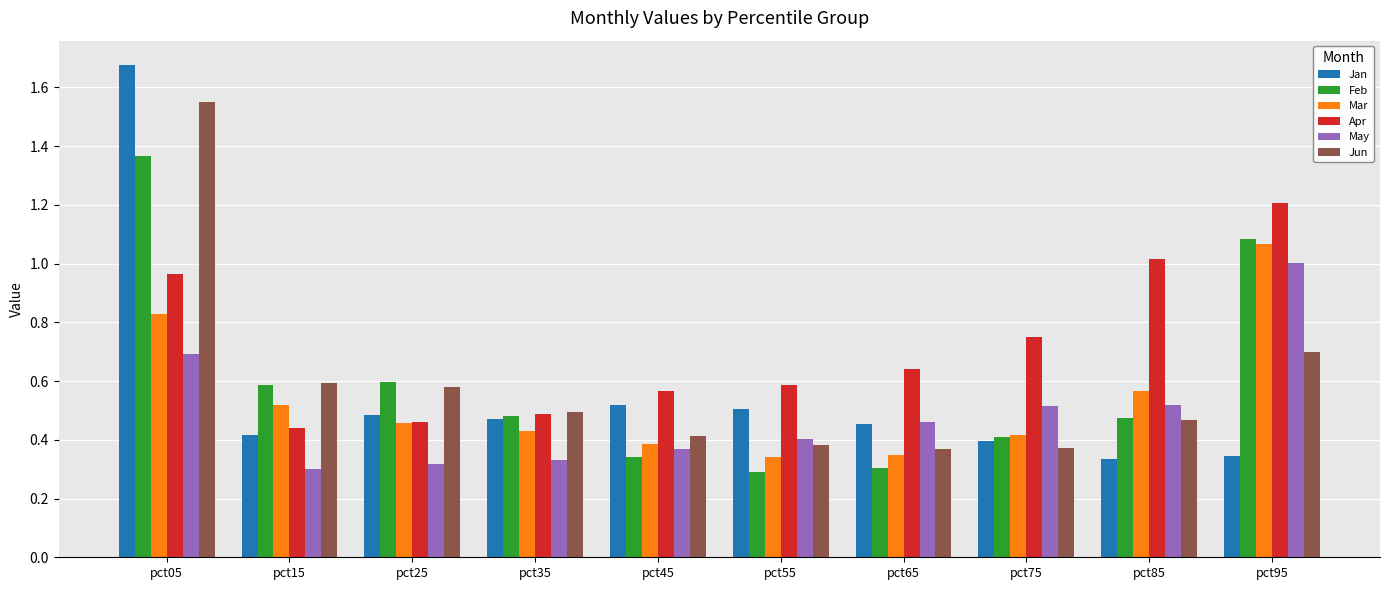

Which series has the largest total across all categories?

Apr